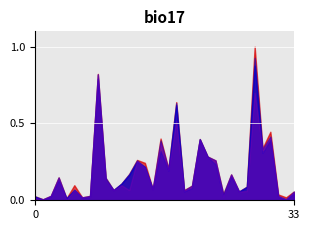

What is the maximum value shown in the chart?

1.0